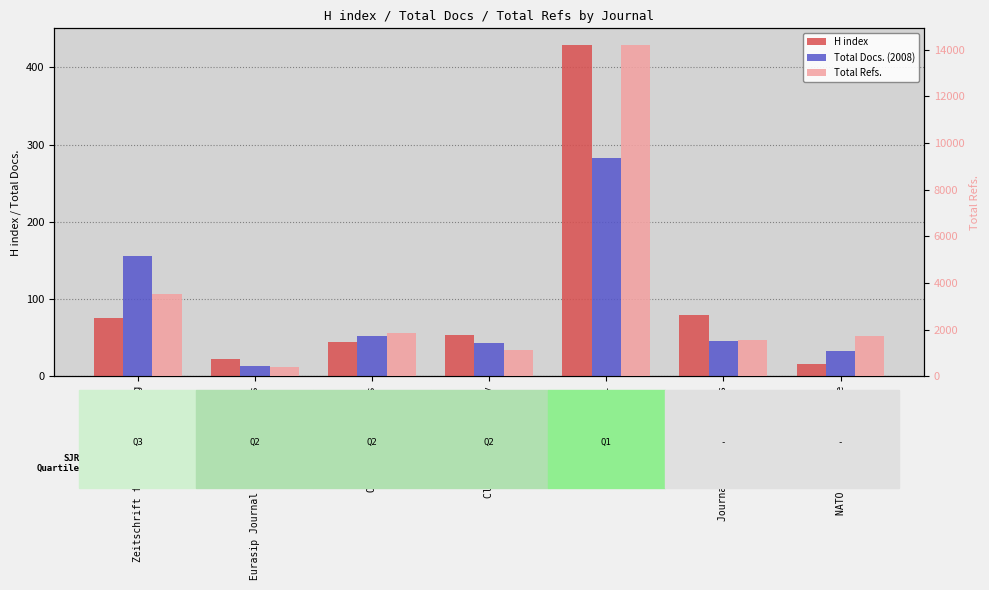

What is the difference between the maximum and minimum values in the Total Refs. series?

13813